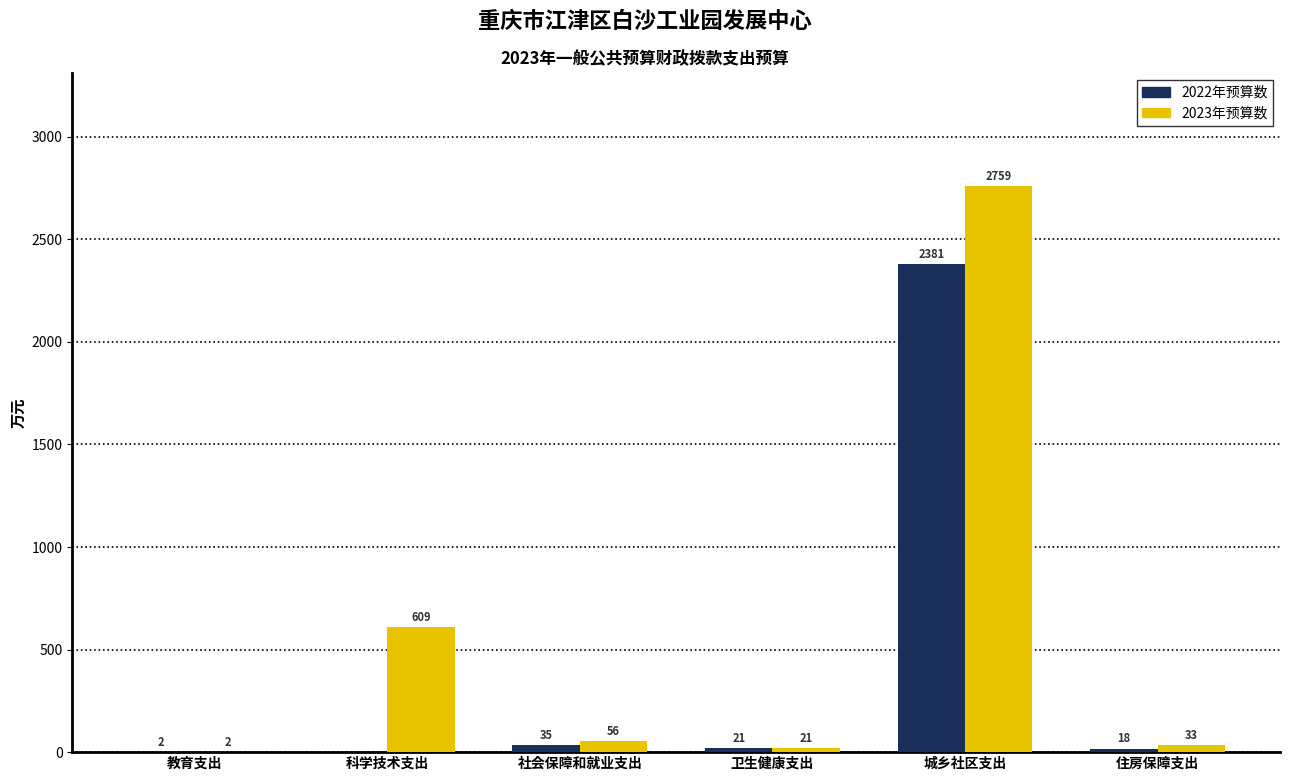

Are the bars grouped side by side (vs. stacked)?

Yes